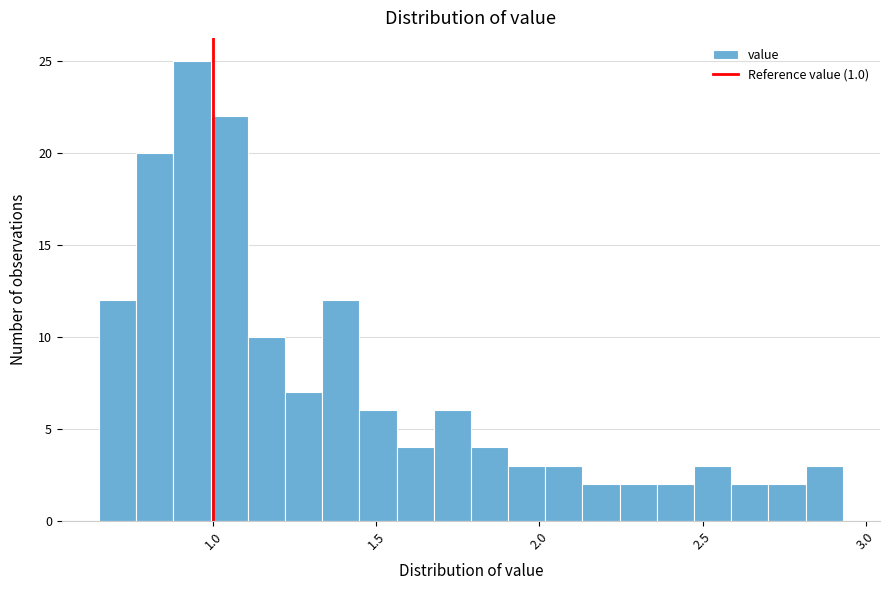

Read against the x-axis, roughly where is the centre of the tallest bar?

0.95